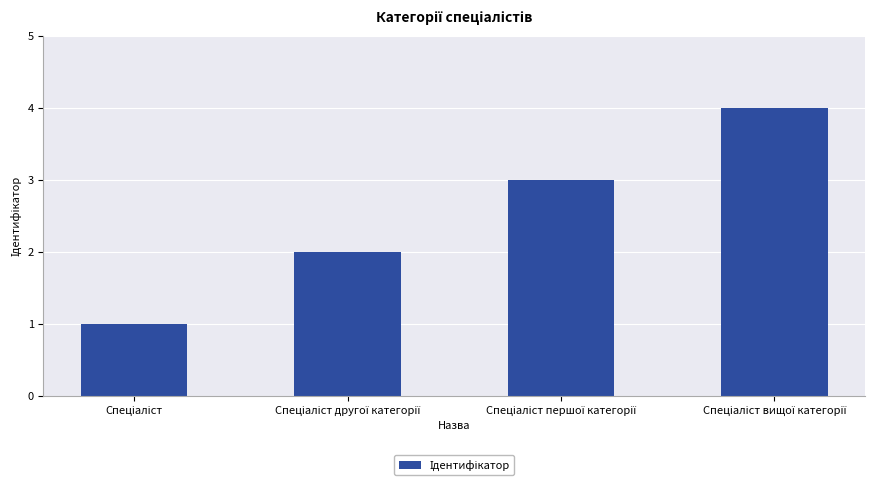

Reading left to right, extract all data points from this chart.

1	2	3	4